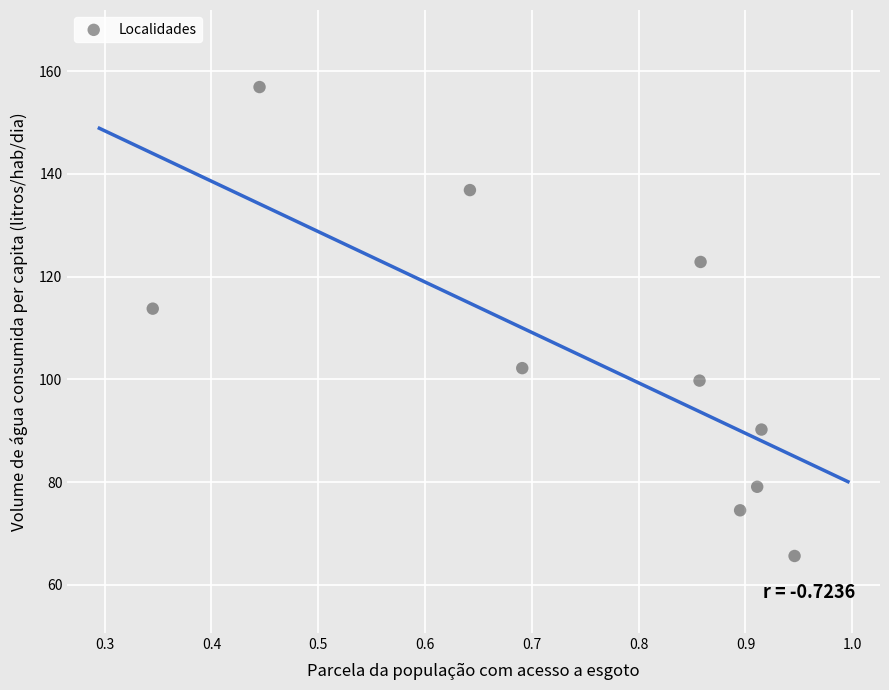

What is the average X value?

0.8